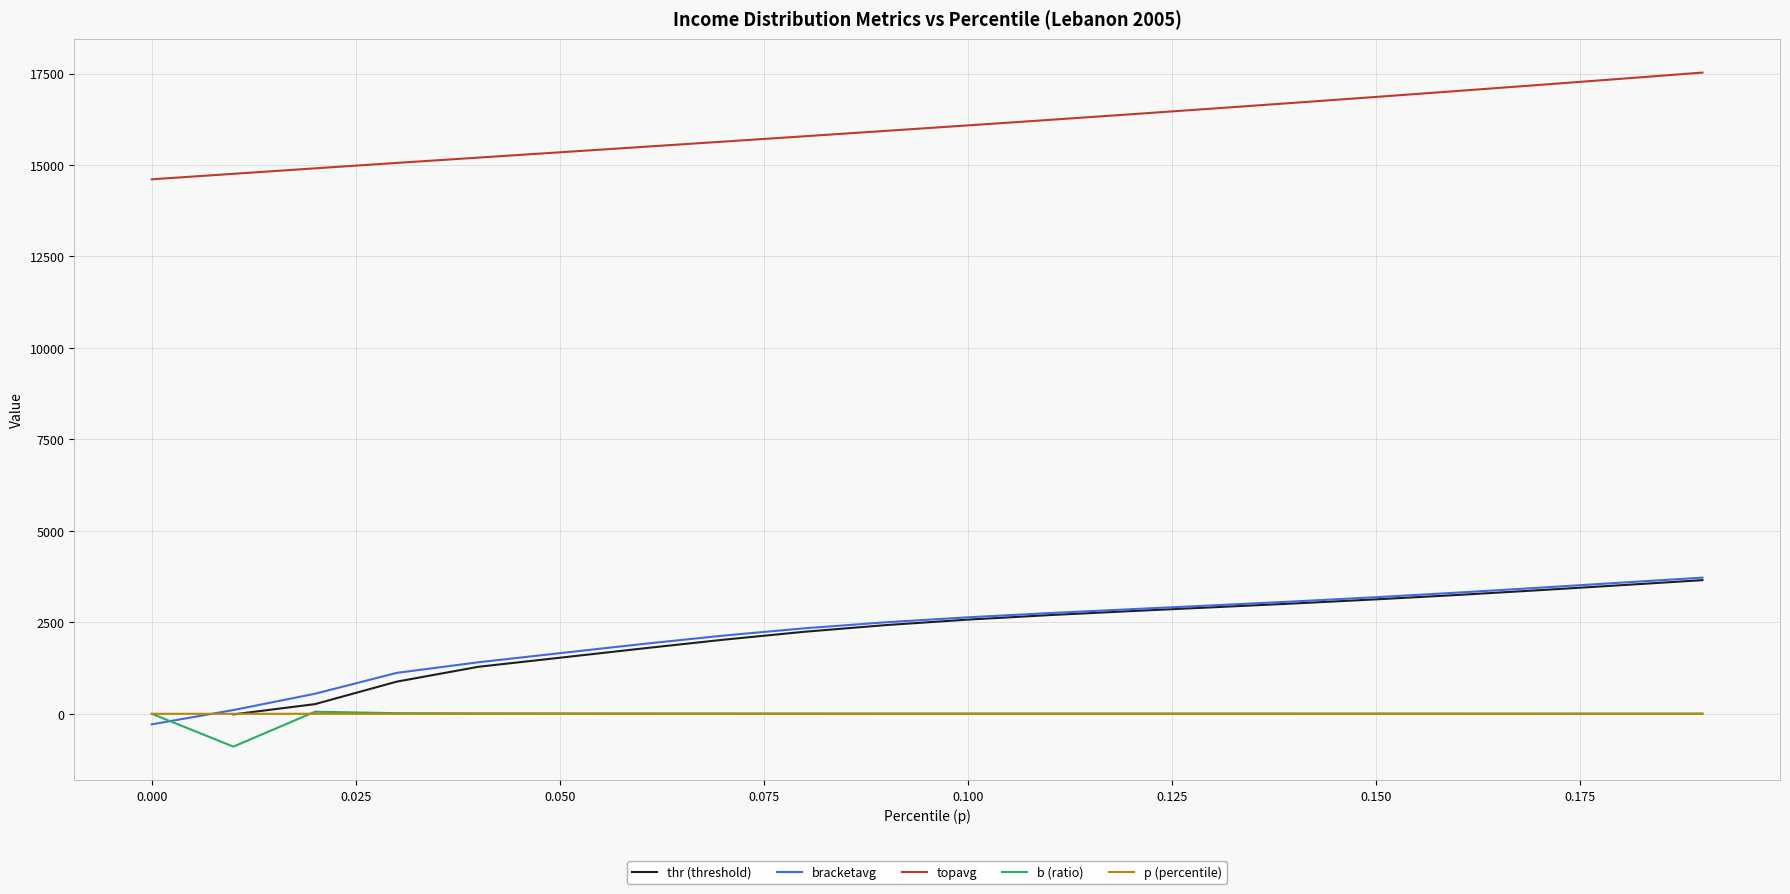

The value of p (percentile) at 0.000 is 0.0. True or false?

True